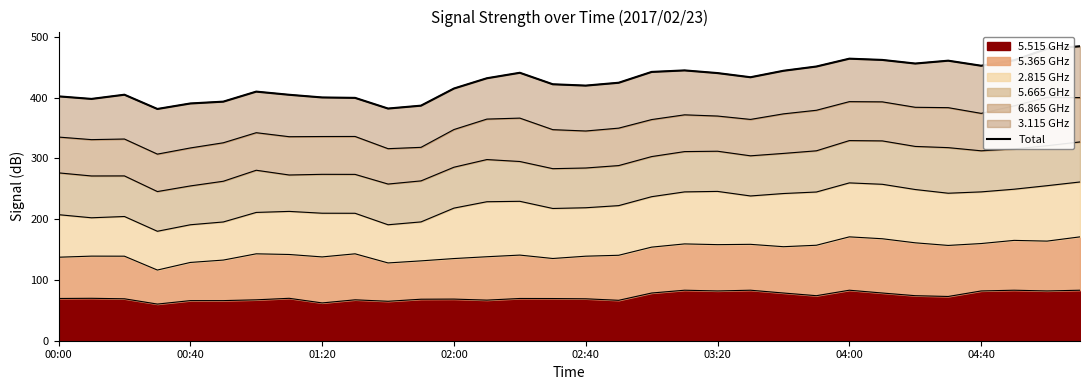

What is the difference between the maximum and minimum values?

103.1